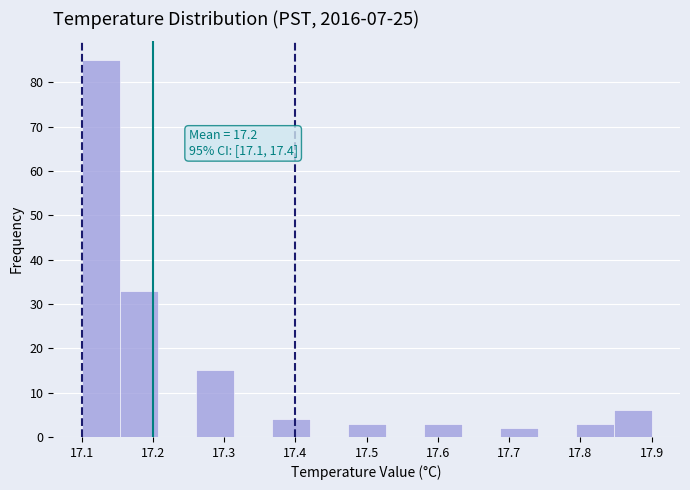

Over which range of the x-axis is the bar tallest?

17.10 to 17.15